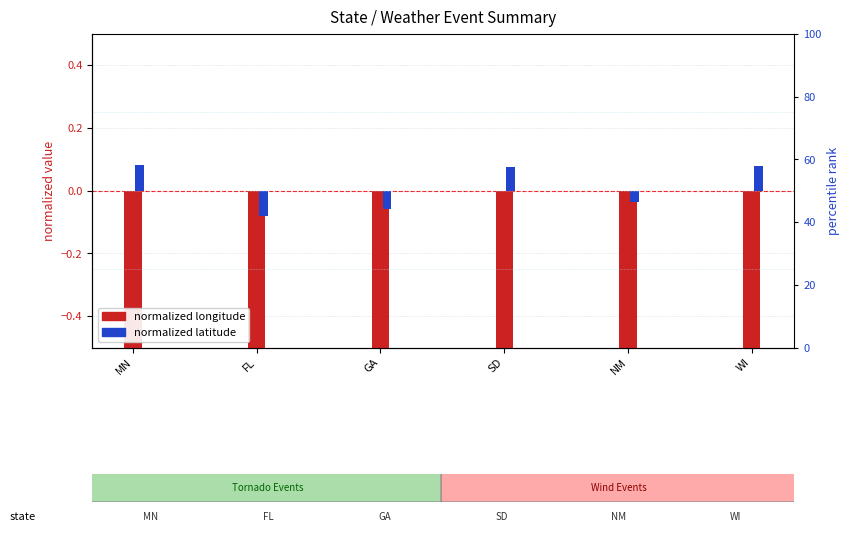

What is the value of the normalized latitude bar at the 4th from the left?

0.1